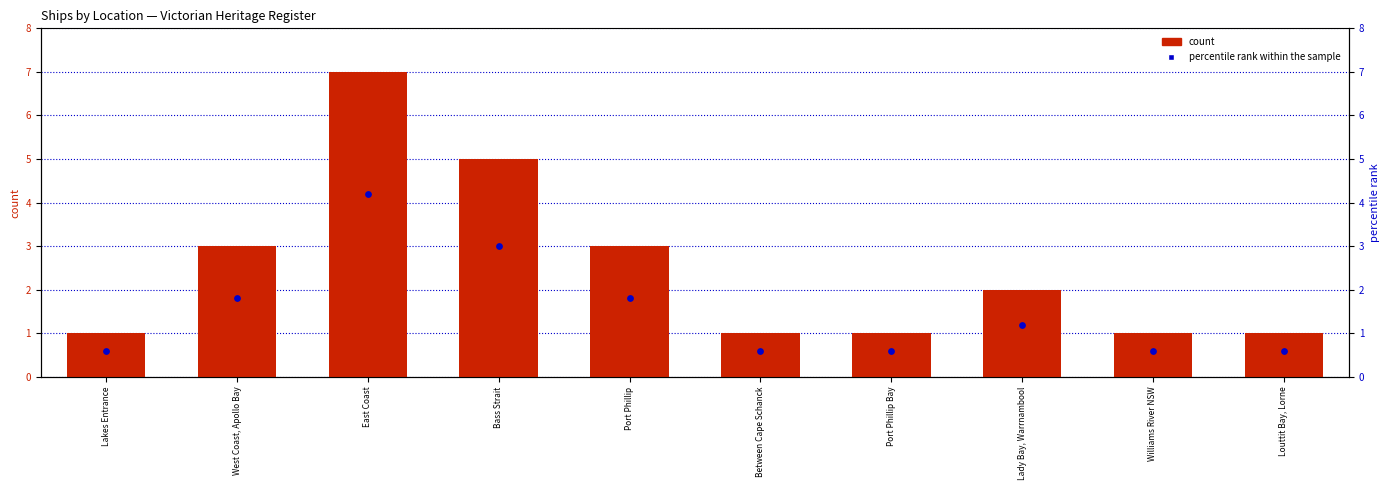

Is the value of percentile rank within the sample at Between Cape Schanck greater than the value of count at West Coast, Apollo Bay?

No